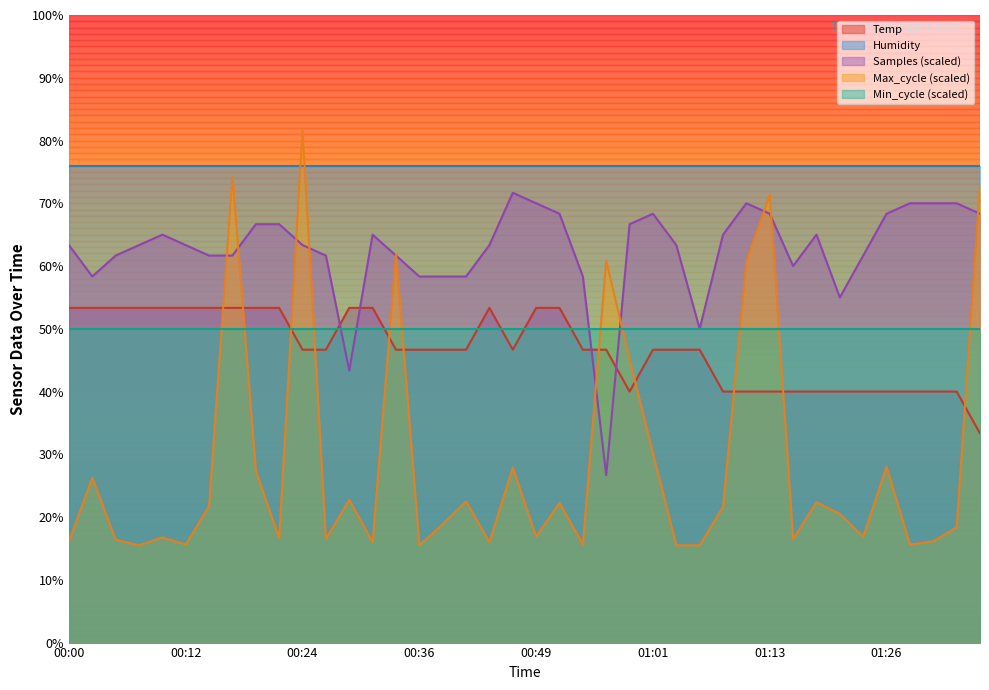

The value at 01:01 is 71.1. True or false?

False